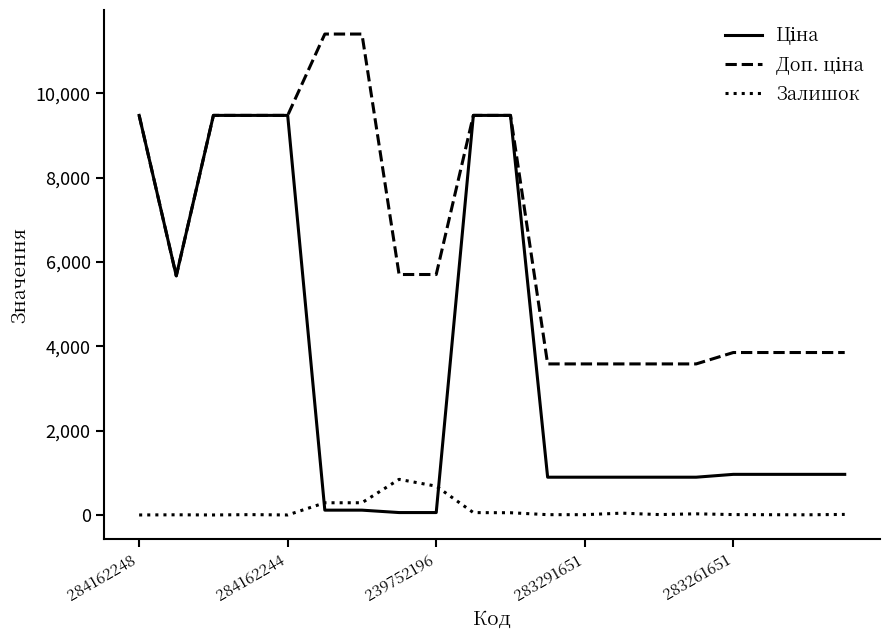

What is the maximum value shown in the chart?

11410.0